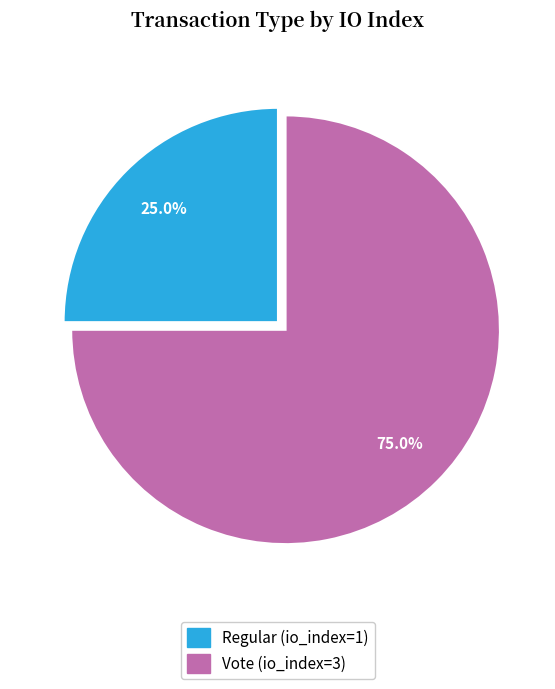

Is it true that Regular (io_index=1) is 25% of the pie?

True